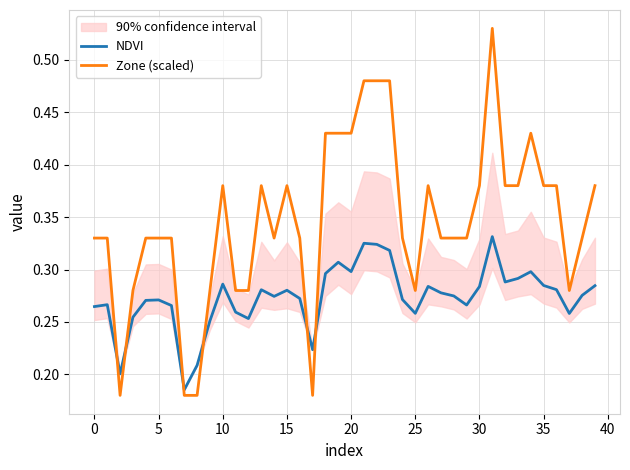

What is the total value across all series at 19?

0.7